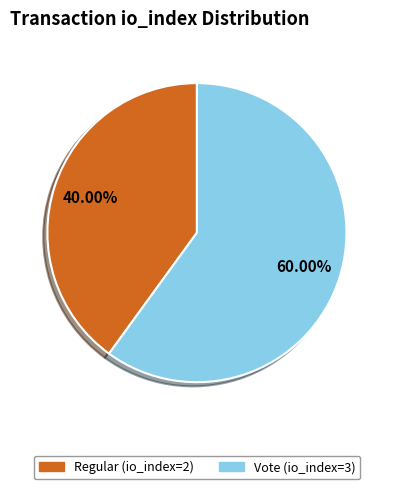

How many segments does this pie chart have?

2